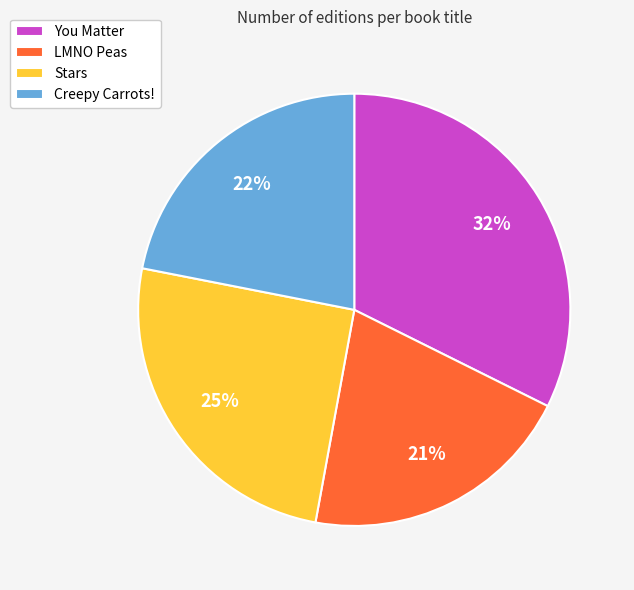

To the nearest percent, what percentage of the pie is LMNO Peas?

21%